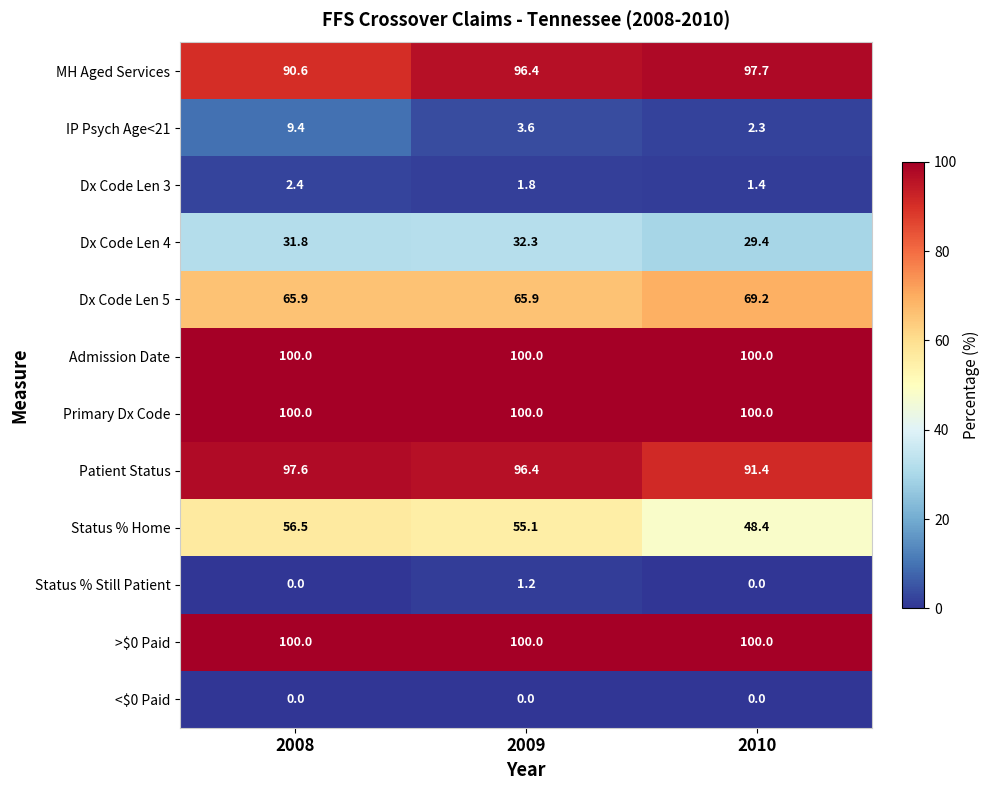

Where does the Patient Status series first go above 96?

2008